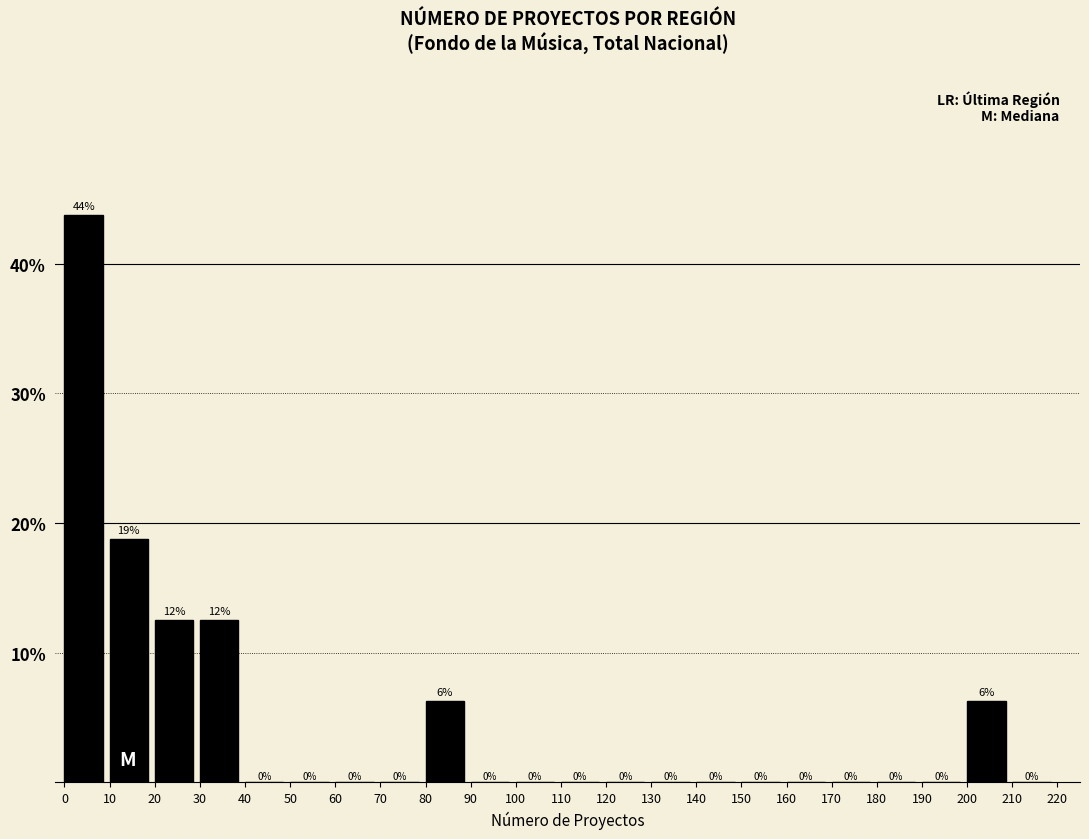

Which range on the x-axis has the tallest bar?

0 to 10